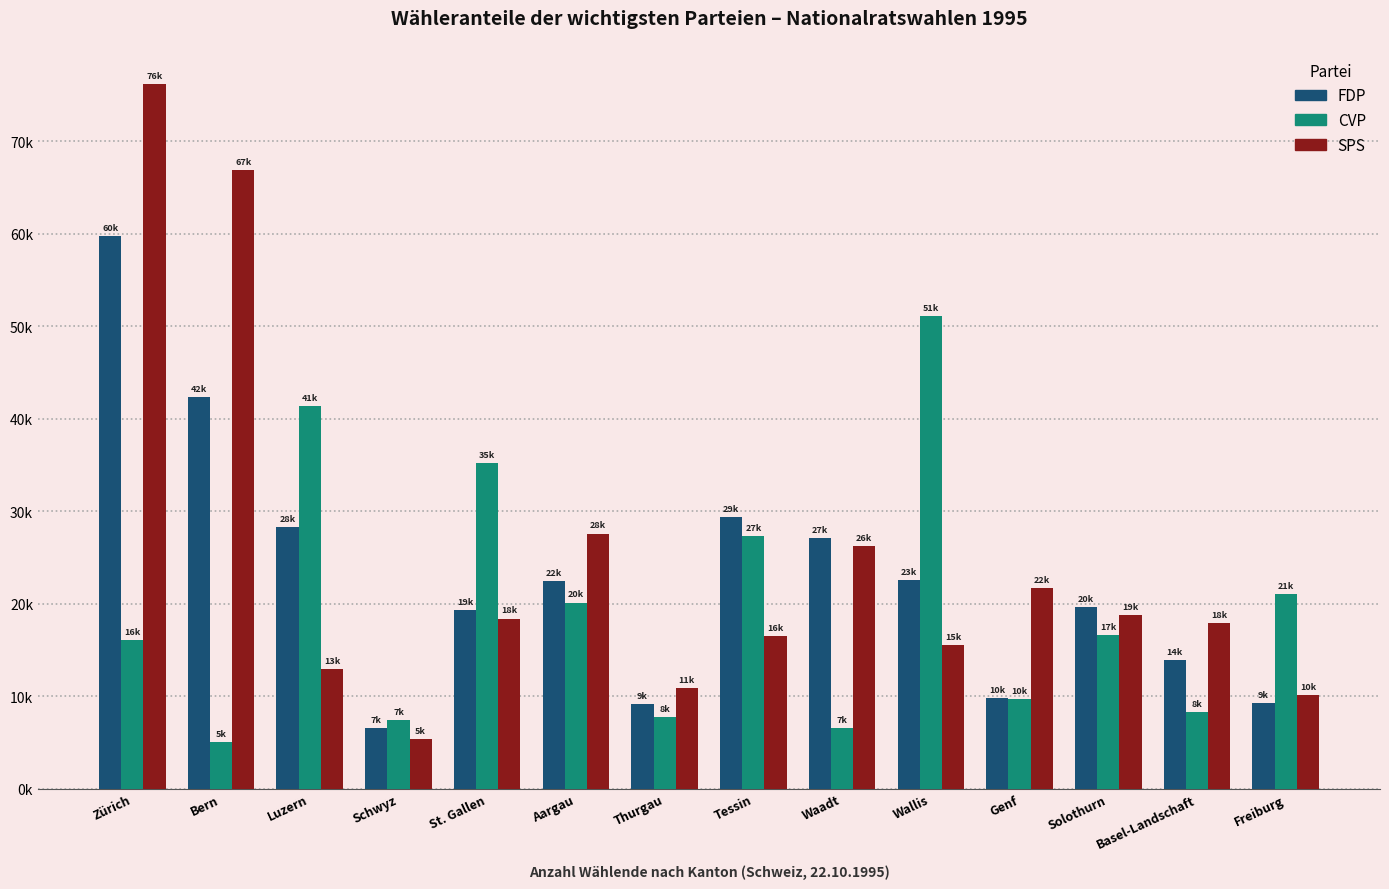

Does the chart contain any negative values?

No